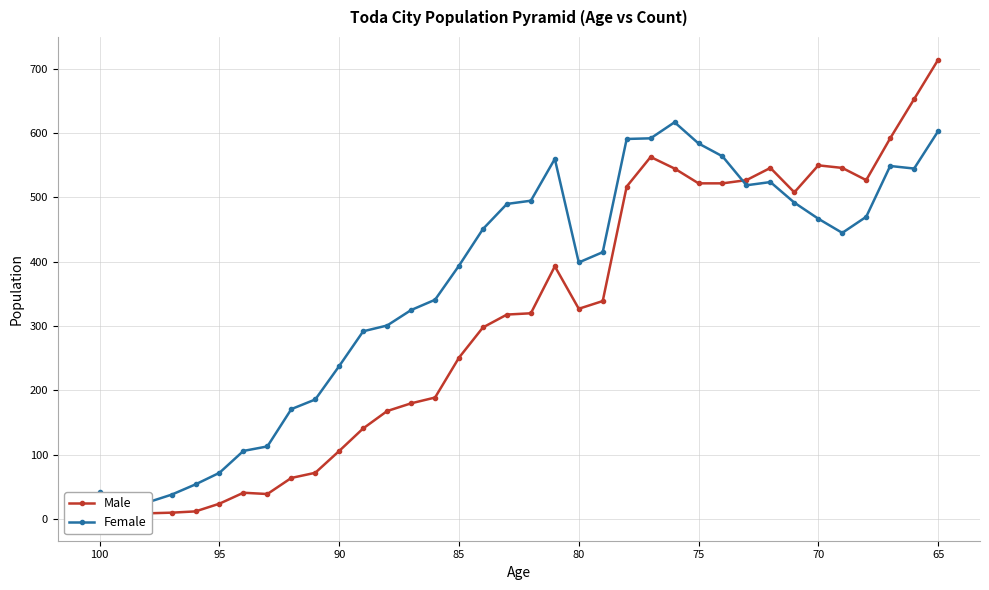

What is the value of the Male point at the 28th from the left?

527